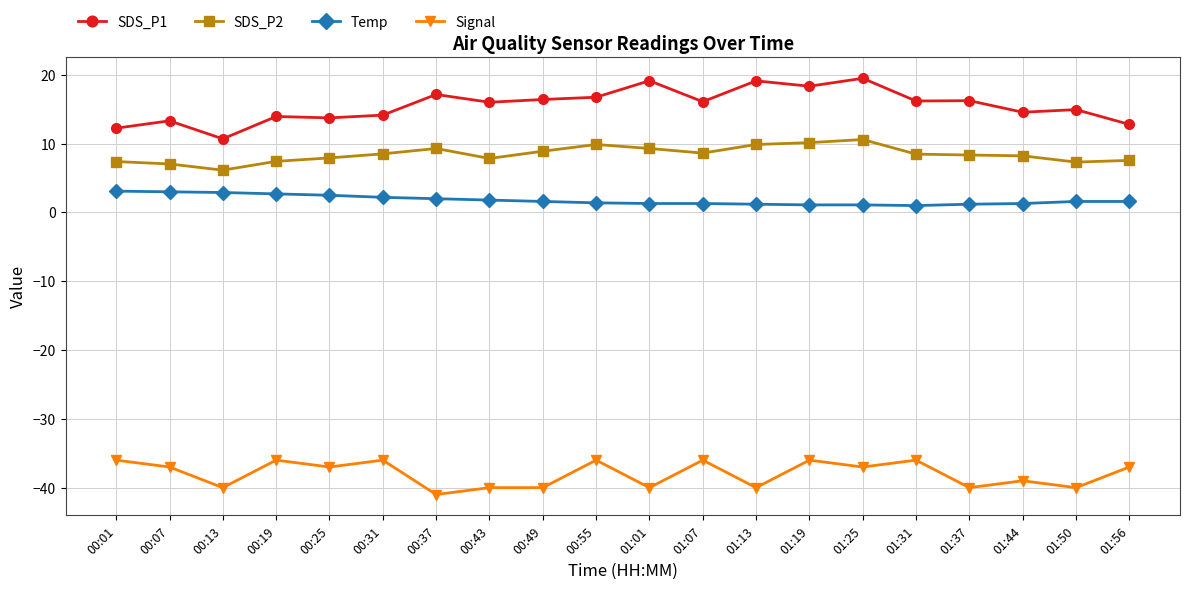

Rank the series at 00:01 from highest to lowest value.

SDS_P1, SDS_P2, Temp, Signal